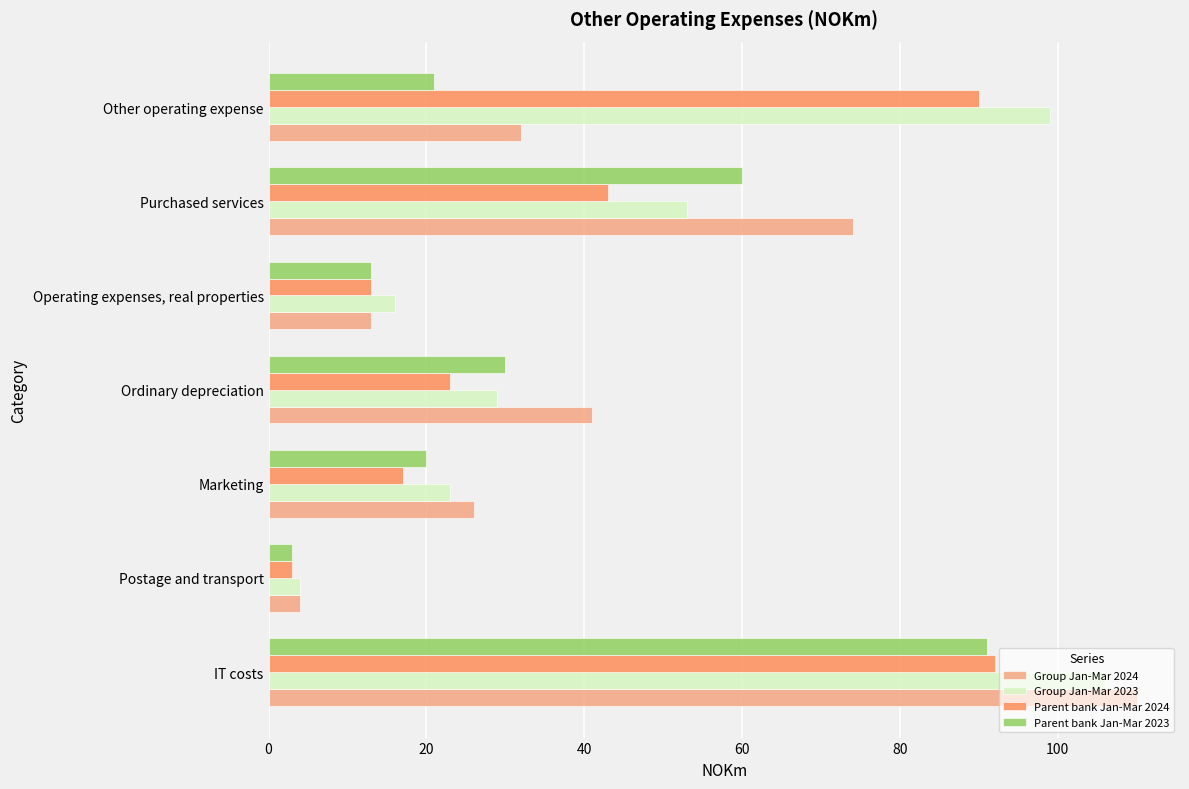

What is the greatest value displayed?

110